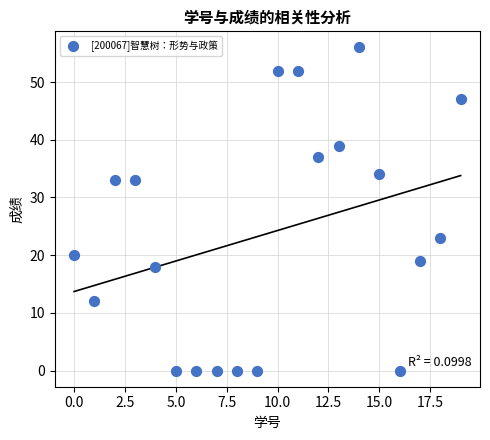

What is the range of Y values (max minus min)?

56